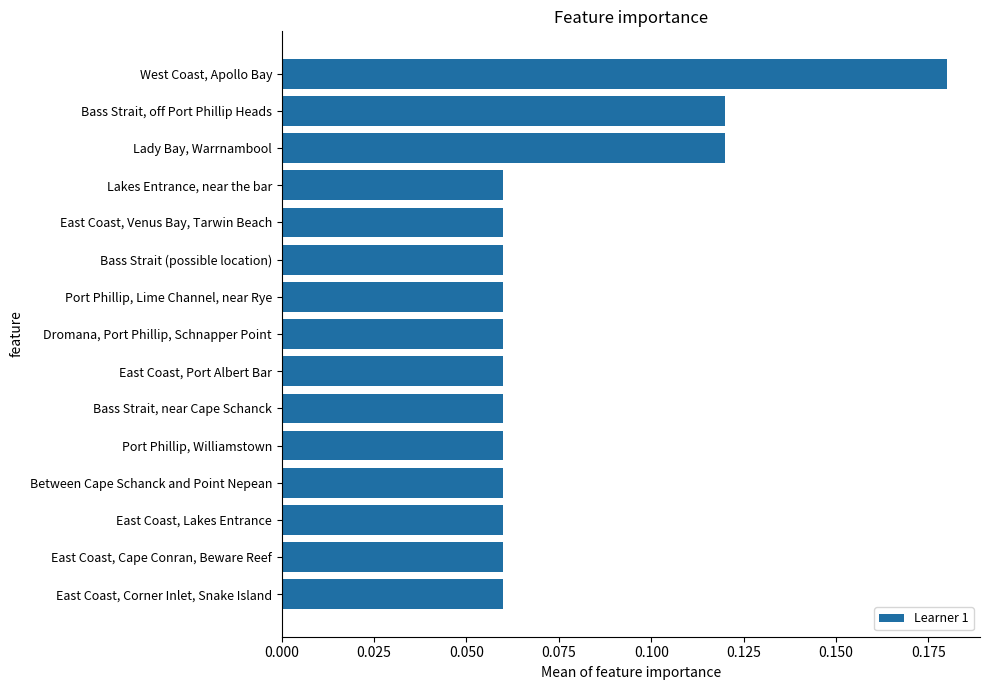

True or false: the data shows 0.0 at Bass Strait (possible location).

False